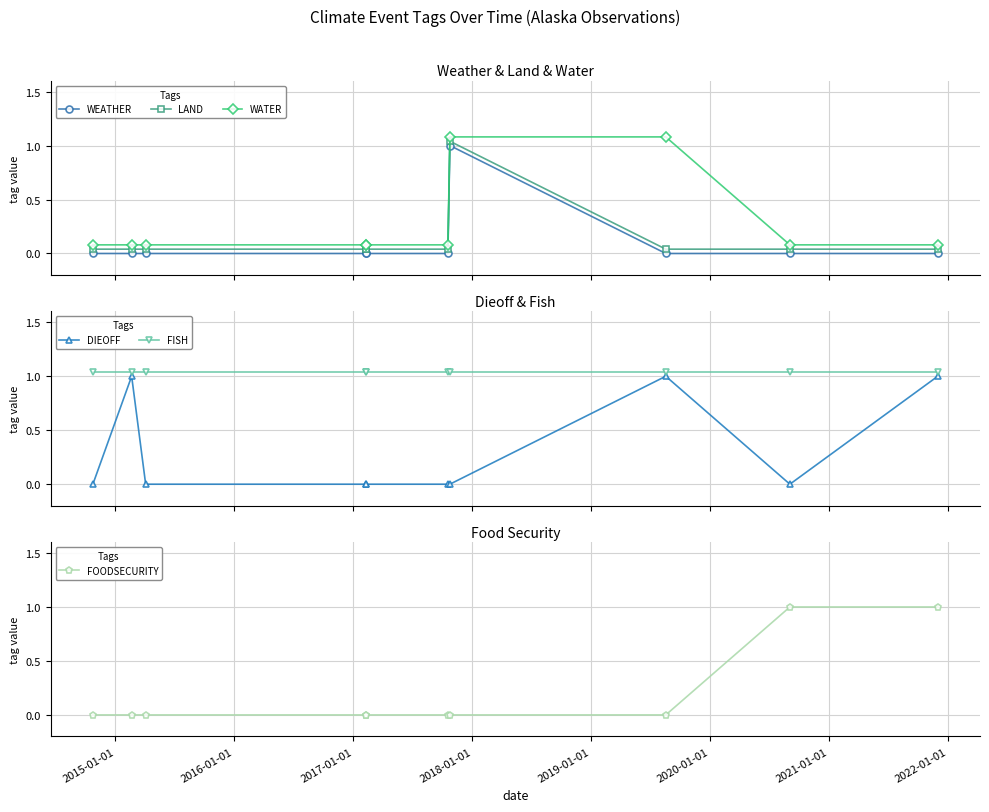

True or false: FISH and FOODSECURITY cross at least once.

False